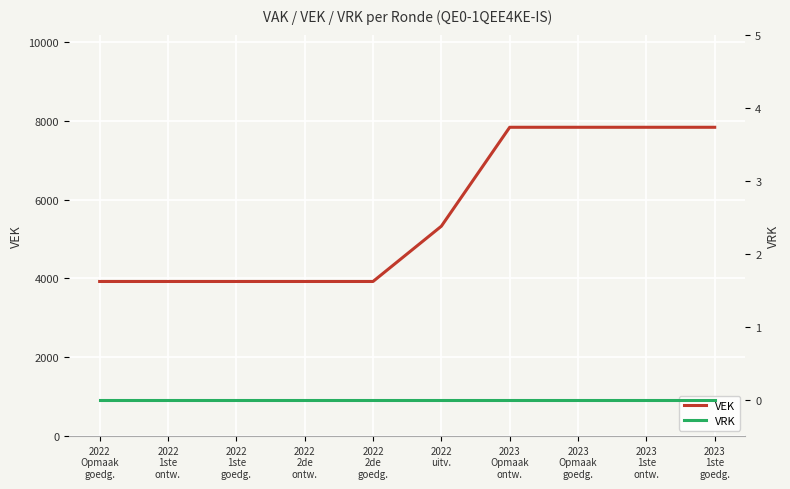

True or false: VEK has a value of 7836 at 2023
Opmaak
goedg..

True